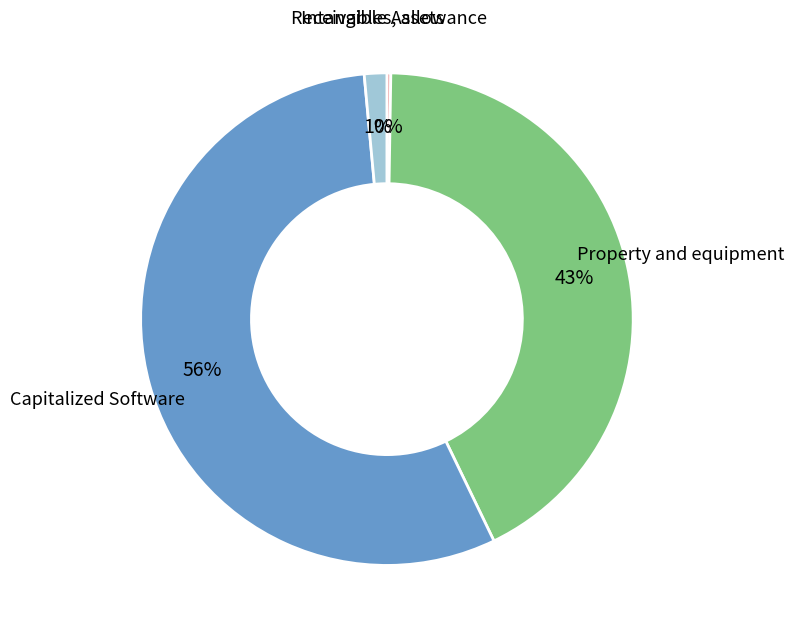

Is there a majority slice in this chart?

Yes